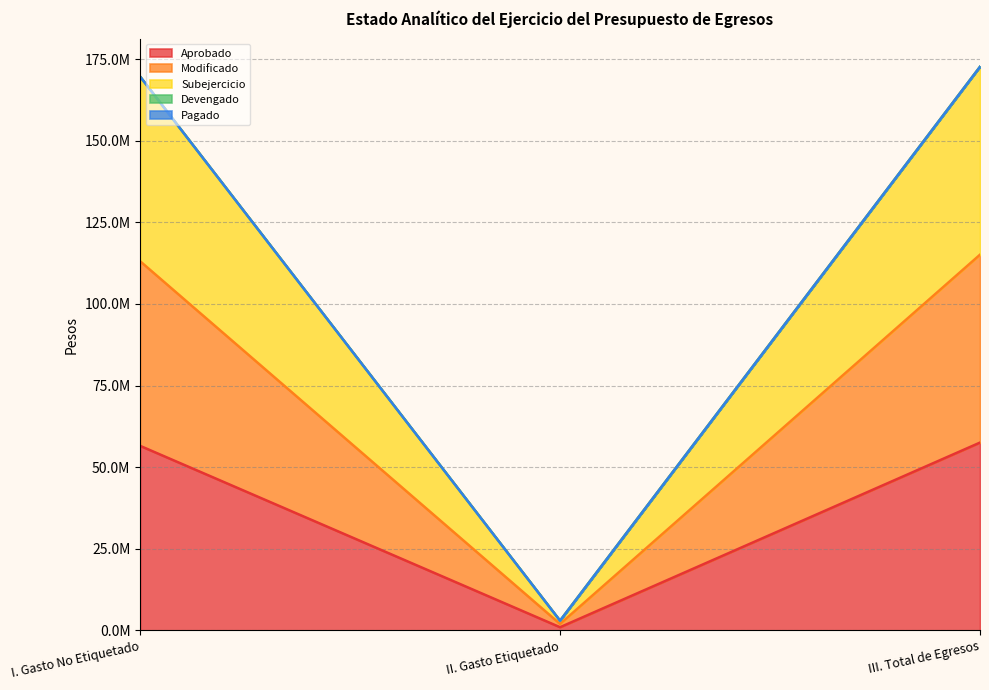

The Subejercicio series shows 3000000.0 at II. Gasto Etiquetado. True or false?

True